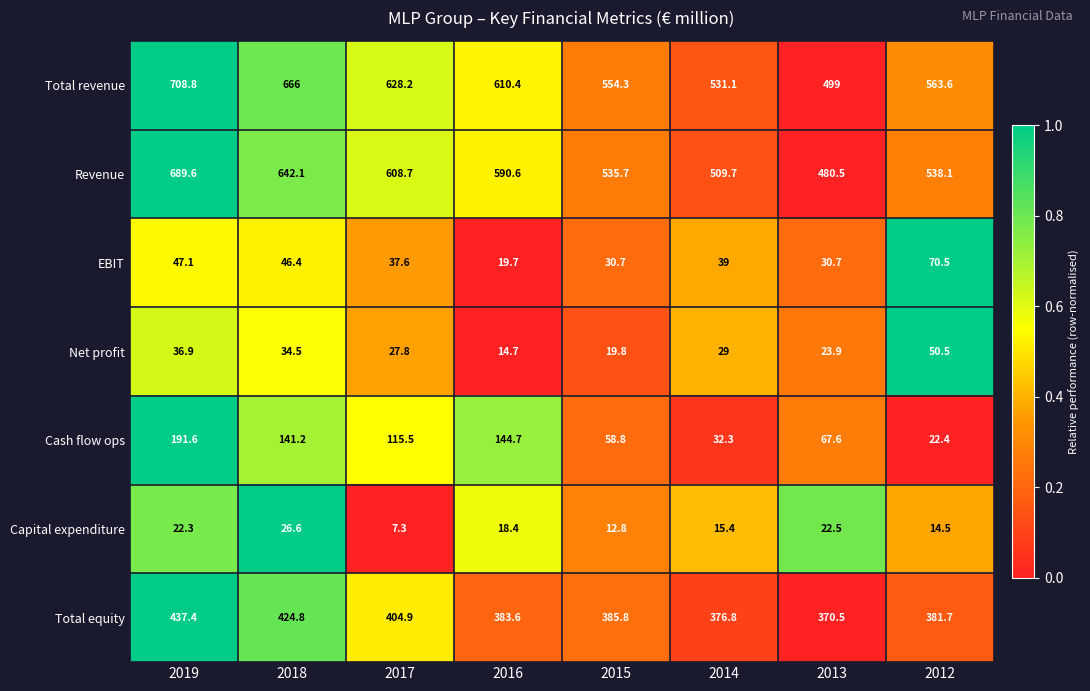

The Capital expenditure series shows 22.3 at 2019. True or false?

True